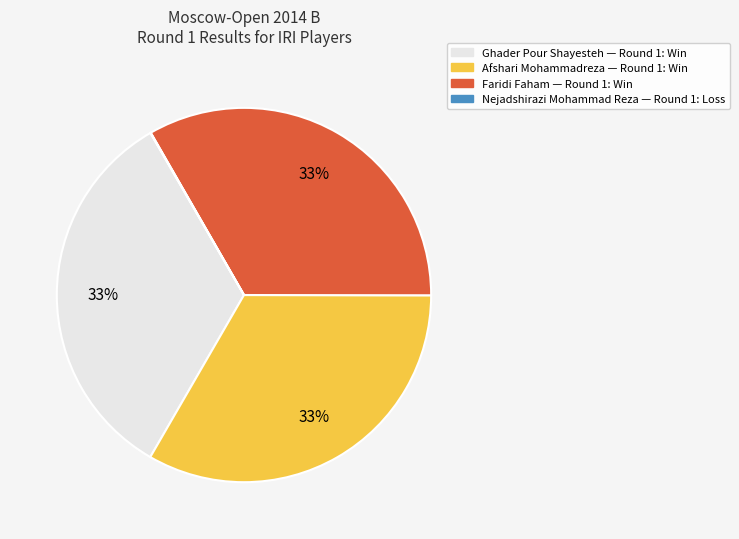

Is there a majority slice in this chart?

No